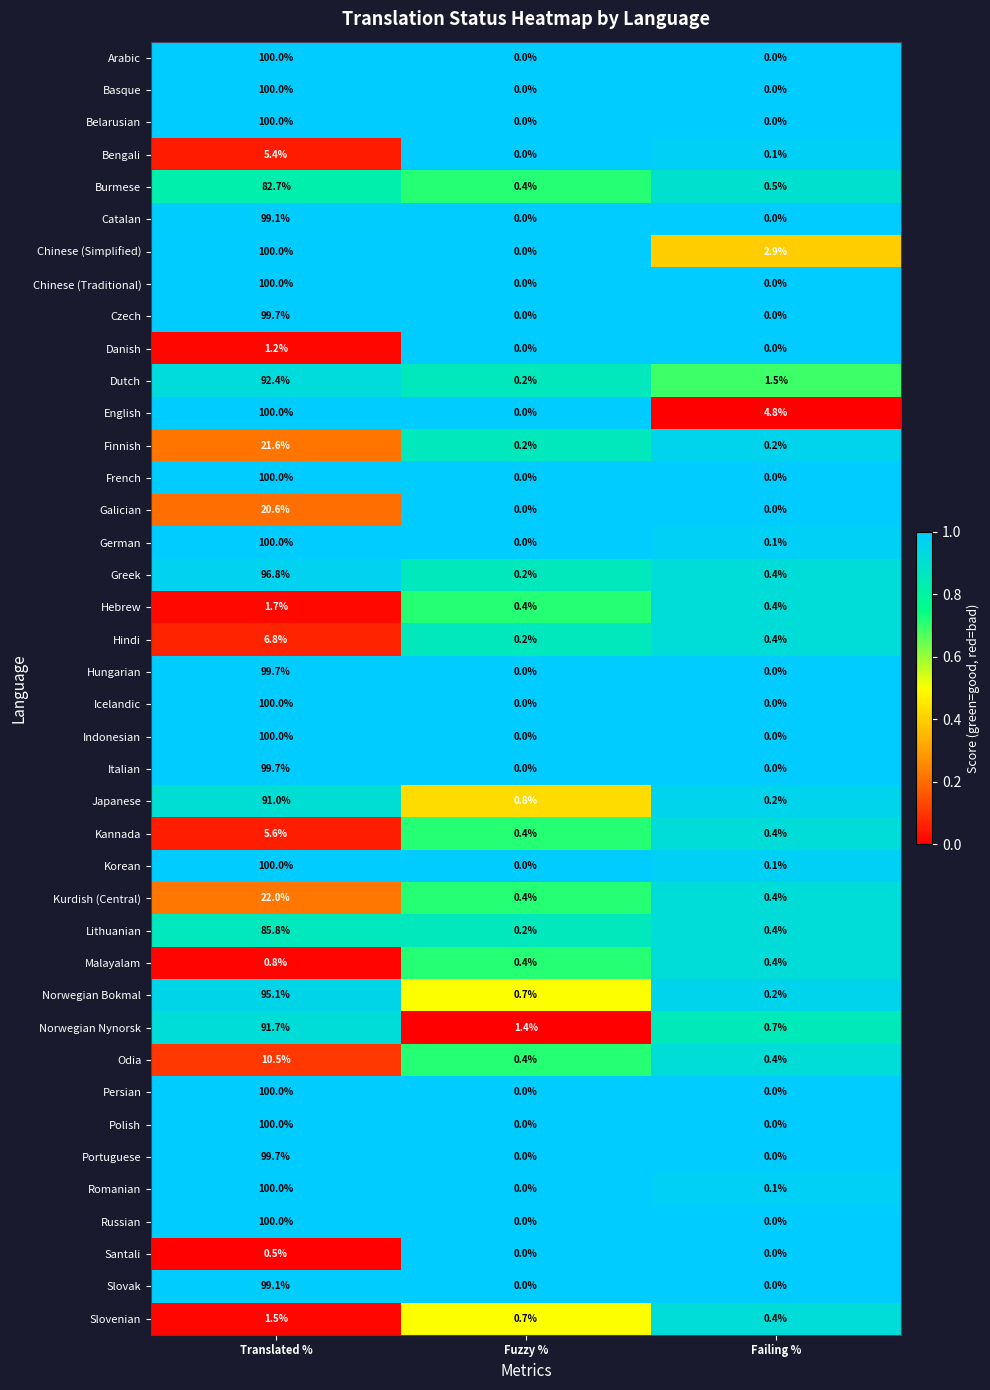

Which series has the largest total across all categories?

English